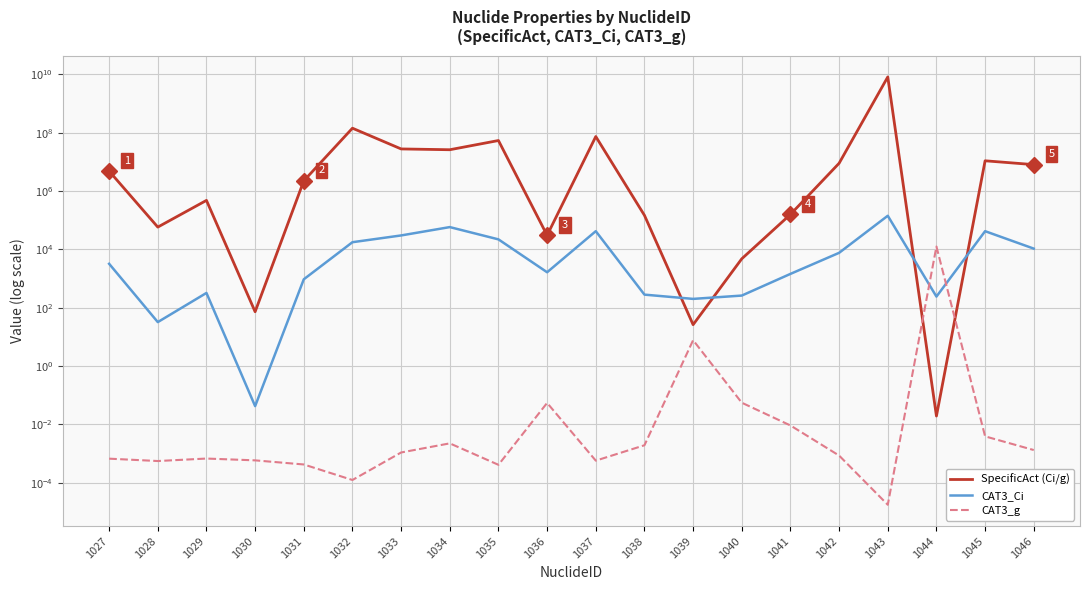

Reading left to right, list all the values displayed in this chart.

SpecificAct (Ci/g): 4830000.0	58000.0	478000.0	72.4	2240000.0	143000000.0	27800000.0	26100000.0	54000000.0	30300.0	74000000.0	147000.0	26.1	4750.0	158000.0	8970000.0	8180000000.0	0.0	10900000.0	8060000.0
CAT3_Ci: 3200.0	32.0	320.0	0.0	940.0	17600.0	30000.0	58000.0	22000.0	1640.0	42000.0	280.0	200.0	260.0	1440.0	7600.0	142000.0	240.0	42000.0	10600.0
CAT3_g: 0.0	0.0	0.0	0.0	0.0	0.0	0.0	0.0	0.0	0.1	0.0	0.0	7.7	0.1	0.0	0.0	0.0	12500.0	0.0	0.0